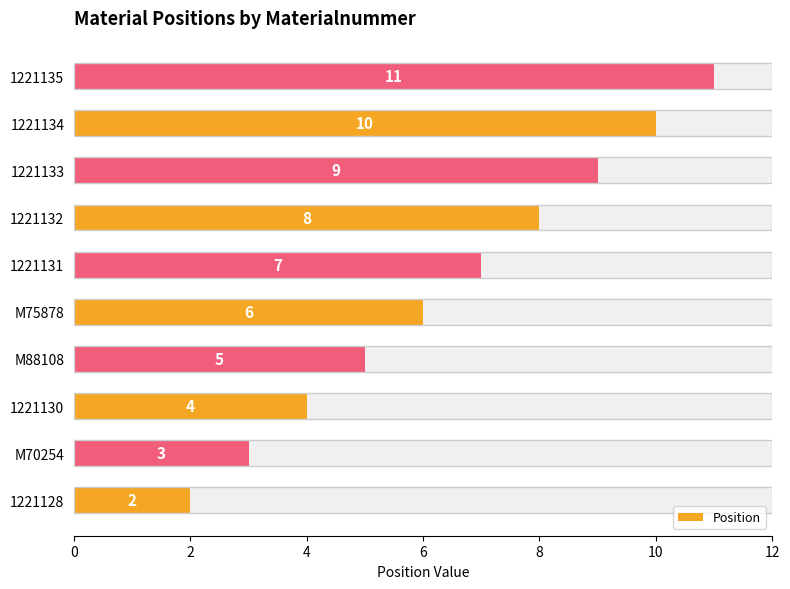

Are the bars grouped side by side (vs. stacked)?

No